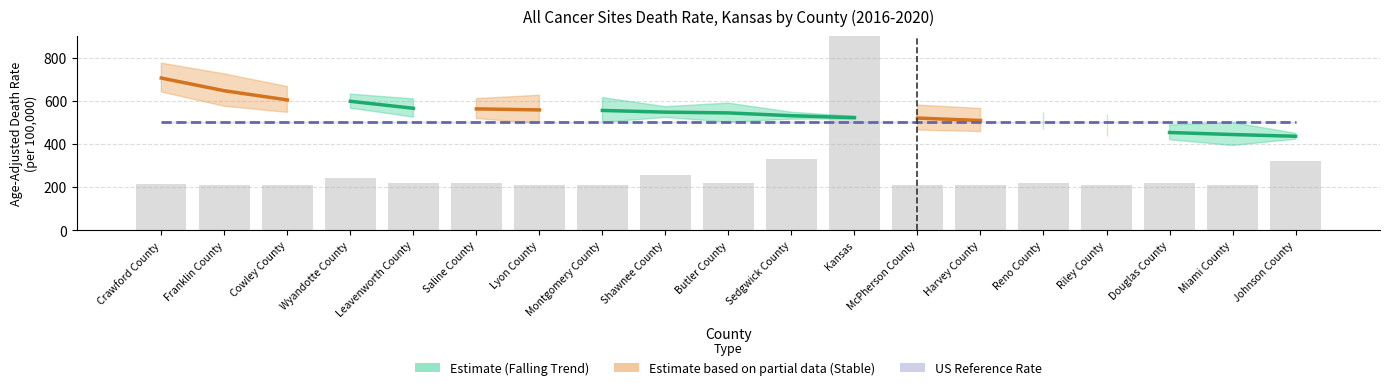

What is the label of the 9th bar from the left?

Shawnee County